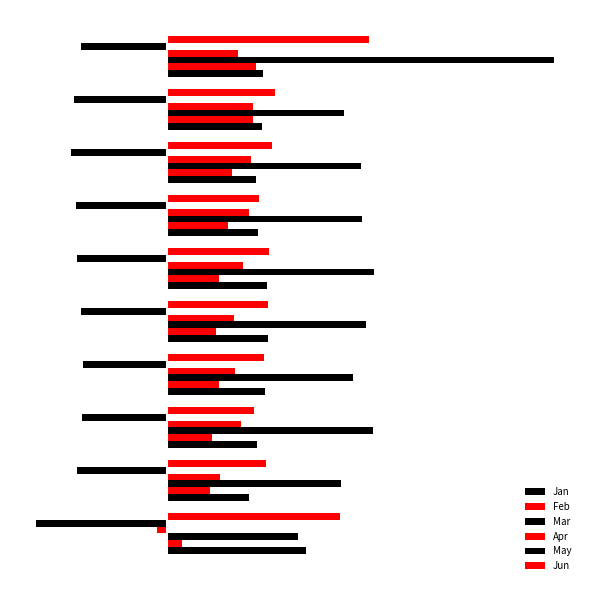

How many positive values does the Apr series have?

9